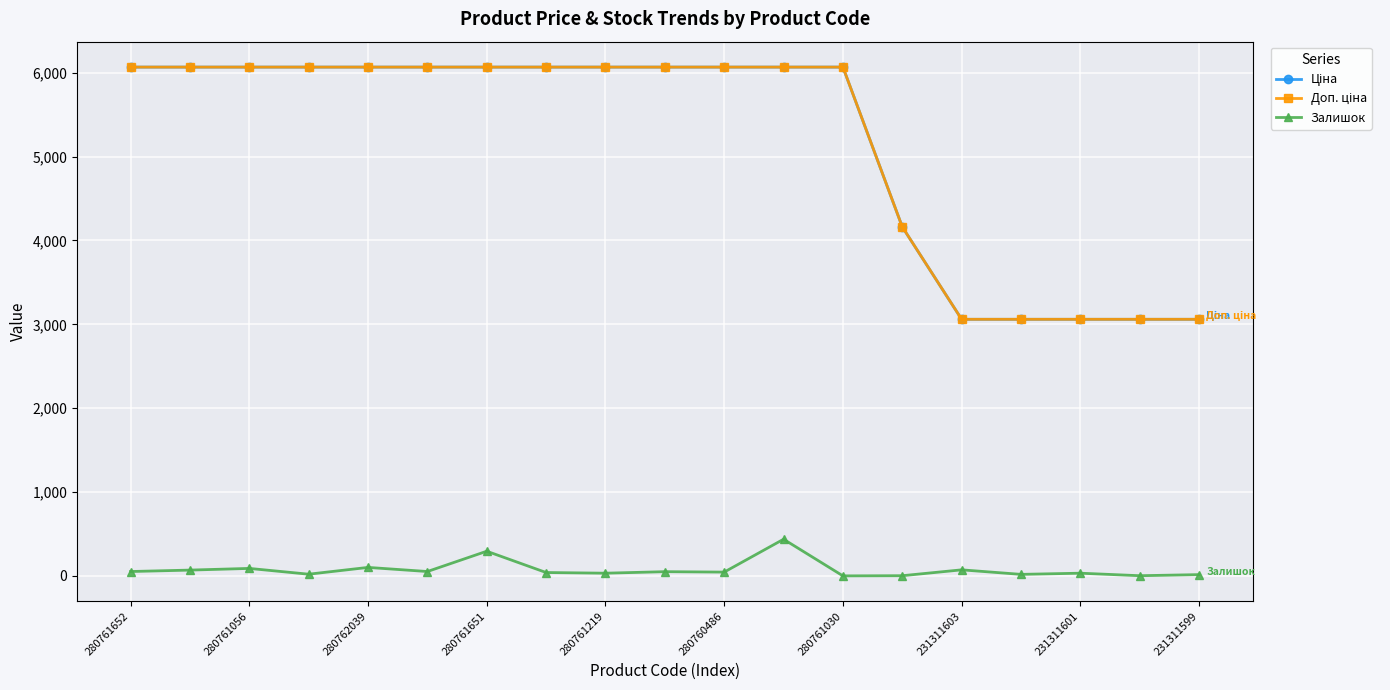

At how many categories does at least one series exceed 2789?

19